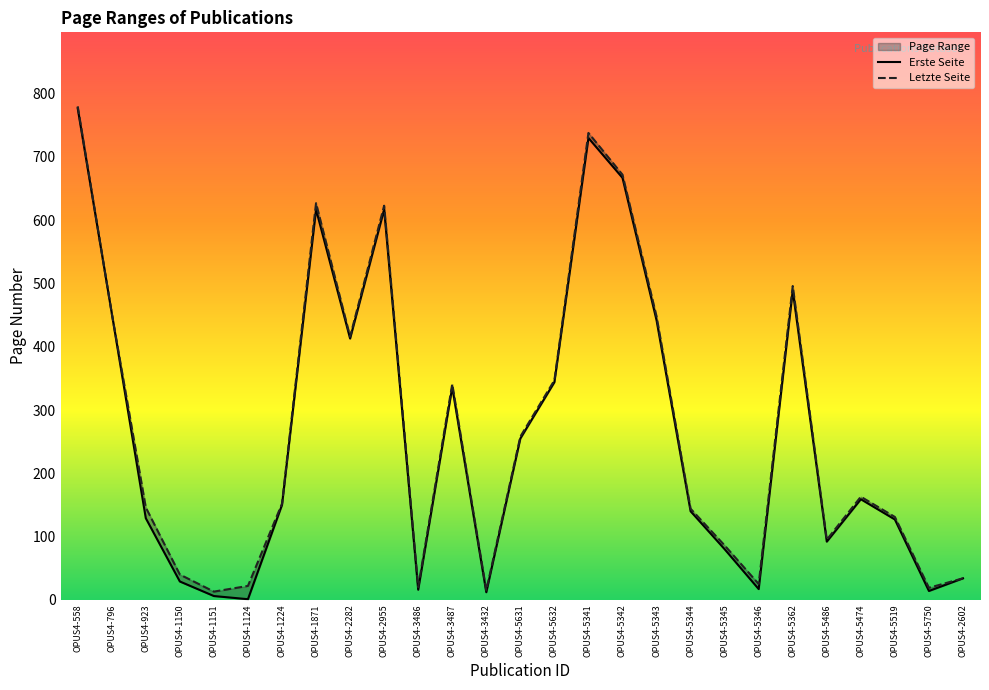

True or false: Letzte Seite has a value of 95 at OPUS4-5486.

True